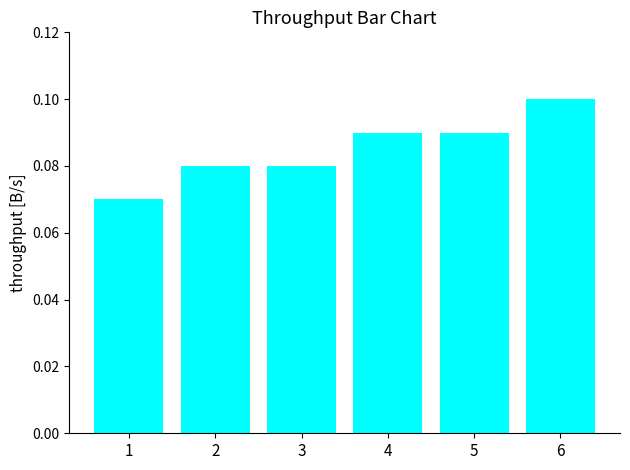

Is it true that the value at 2 is 0.0?

False